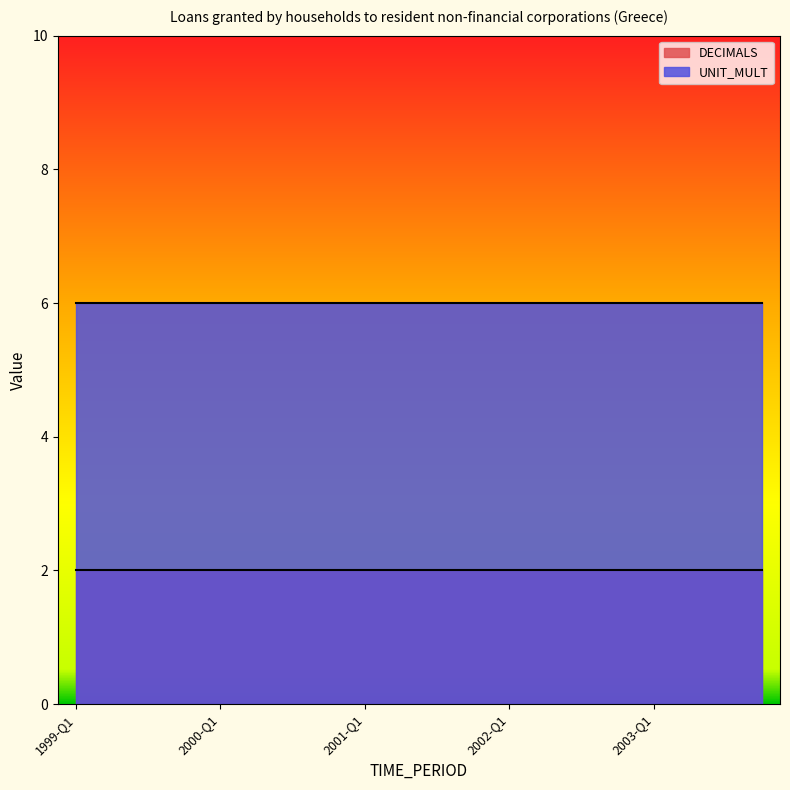

List the labels in order of UNIT_MULT value, largest first.

1999-Q1, 1999-Q2, 1999-Q3, 1999-Q4, 2000-Q1, 2000-Q2, 2000-Q3, 2000-Q4, 2001-Q1, 2001-Q2, 2001-Q3, 2001-Q4, 2002-Q1, 2002-Q2, 2002-Q3, 2002-Q4, 2003-Q1, 2003-Q2, 2003-Q3, 2003-Q4